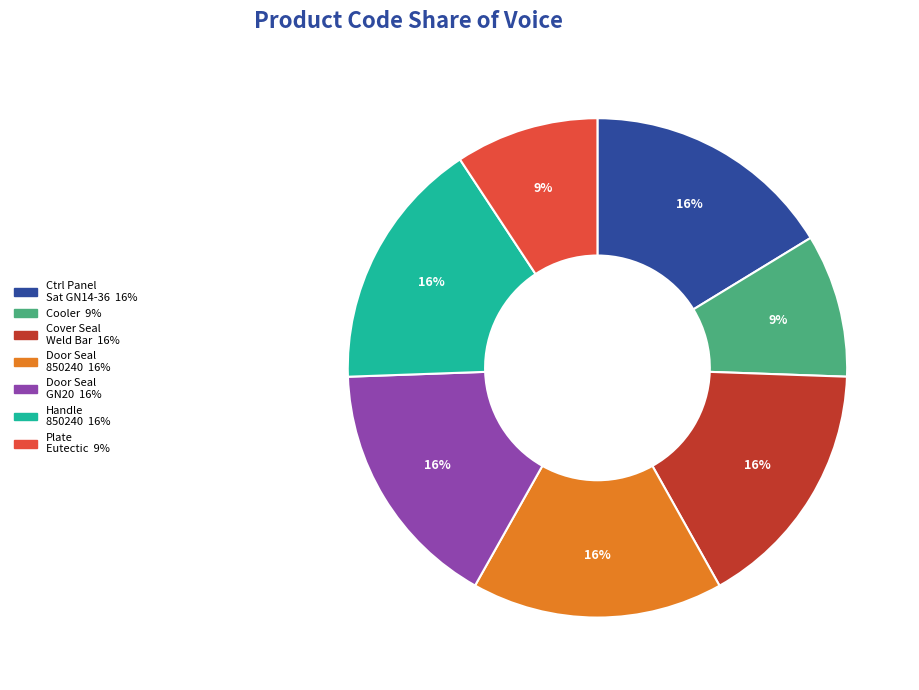

Does any single category account for the majority?

No